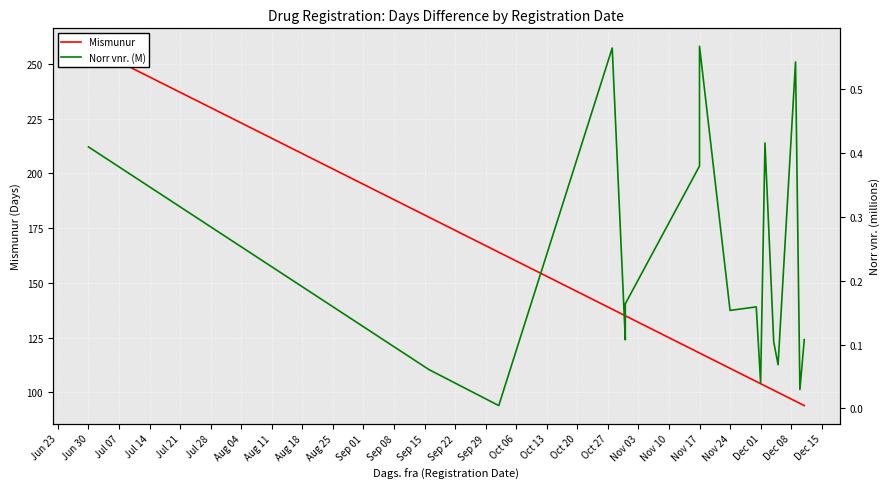

What are all the series names shown in the legend?

Mismunur, Norr vnr. (M)